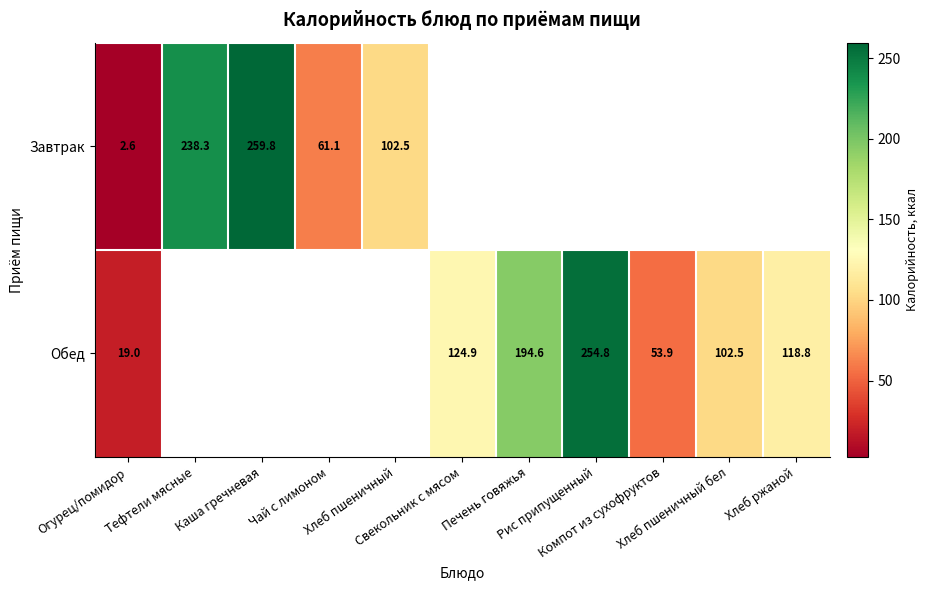

Which series has the widest spread of values?

Завтрак